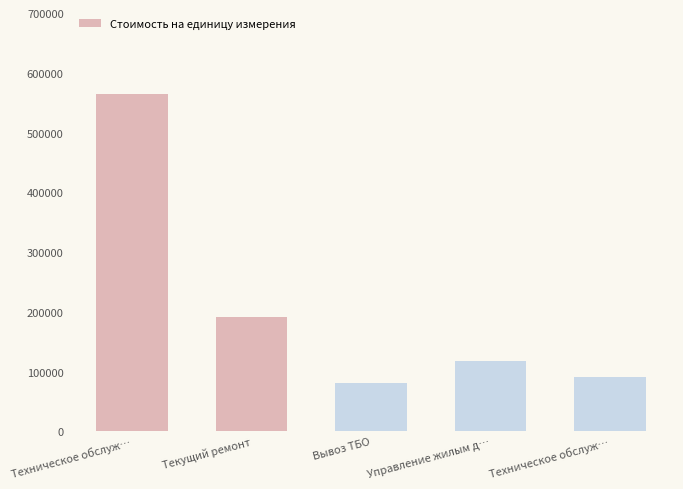

How many series are shown in this chart?

1